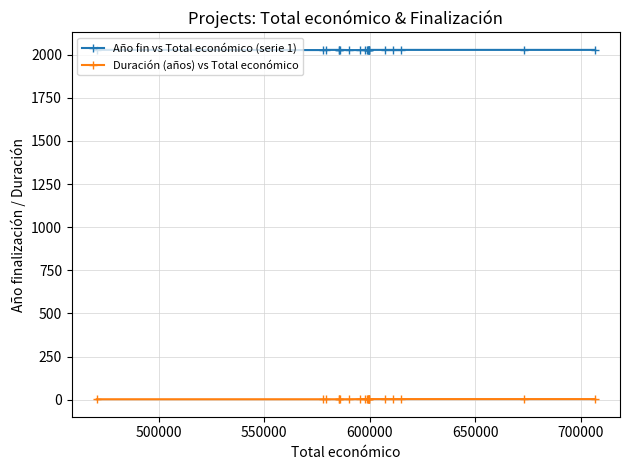

True or false: Duración (años) vs Total económico and Año fin vs Total económico (serie 1) intersect in this chart.

False